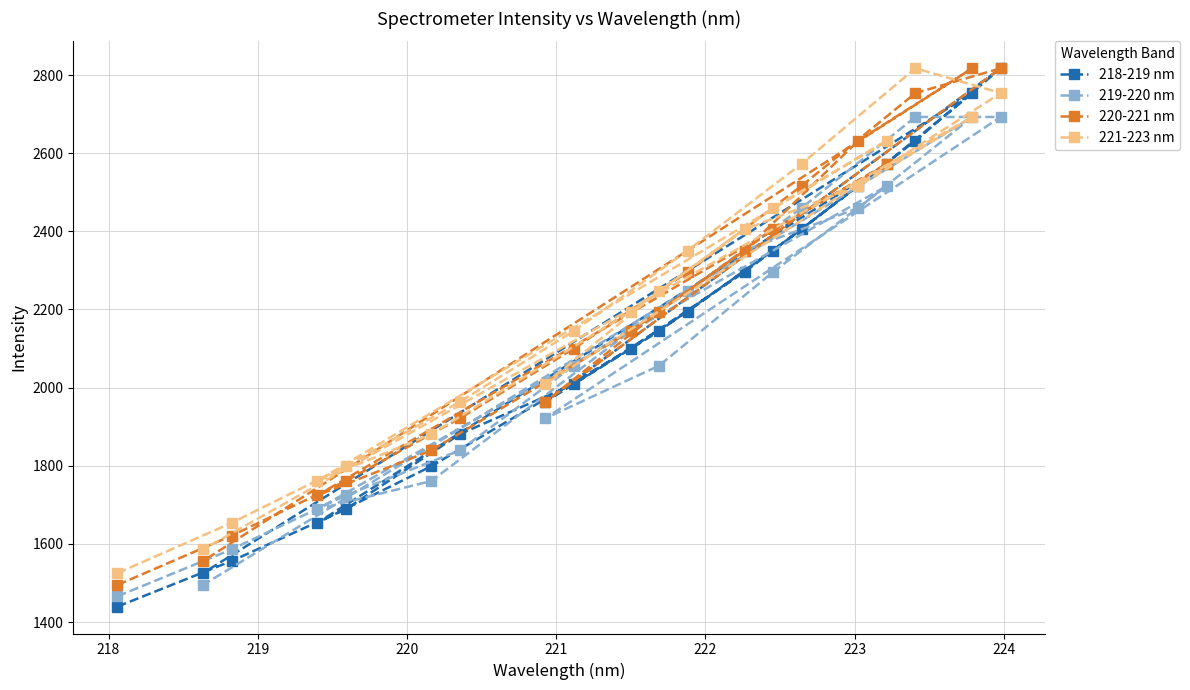

At how many categories does at least one series exceed 1630?

18